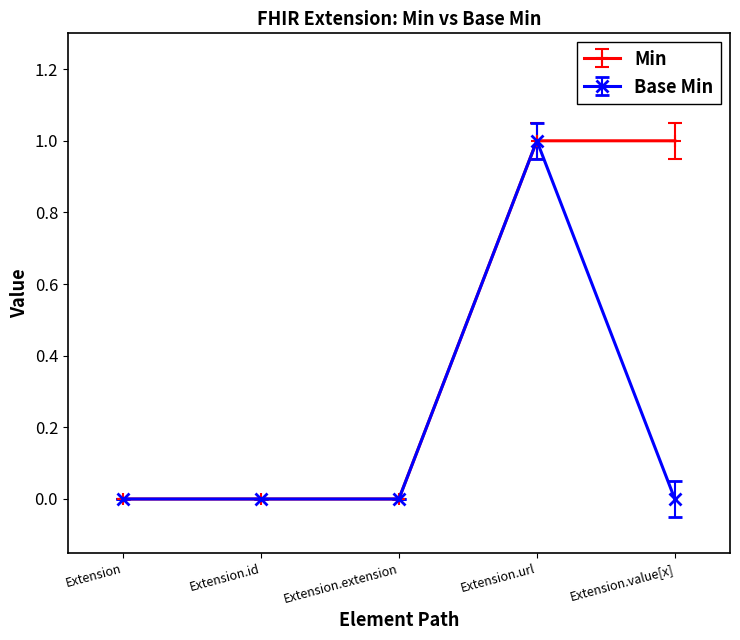

What is the total value across all series at Extension.id?

0